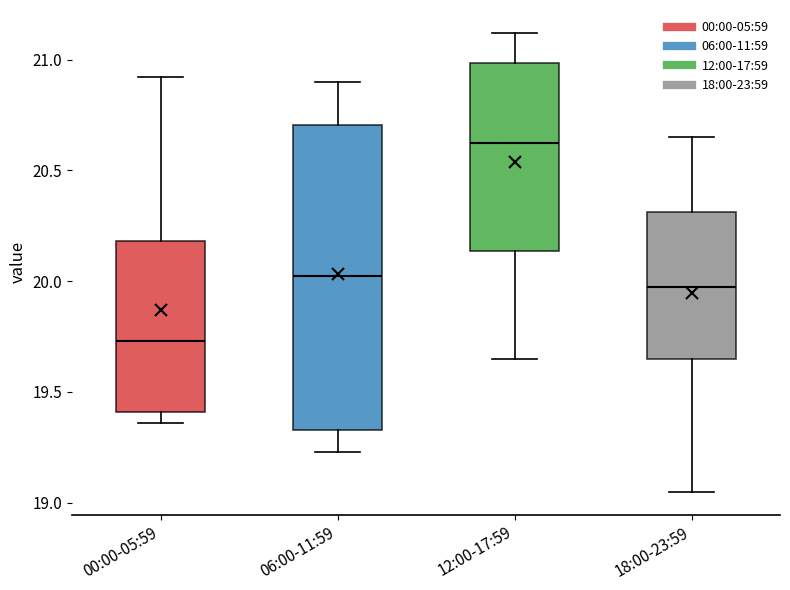

Which box has the lowest median line?

00:00-05:59